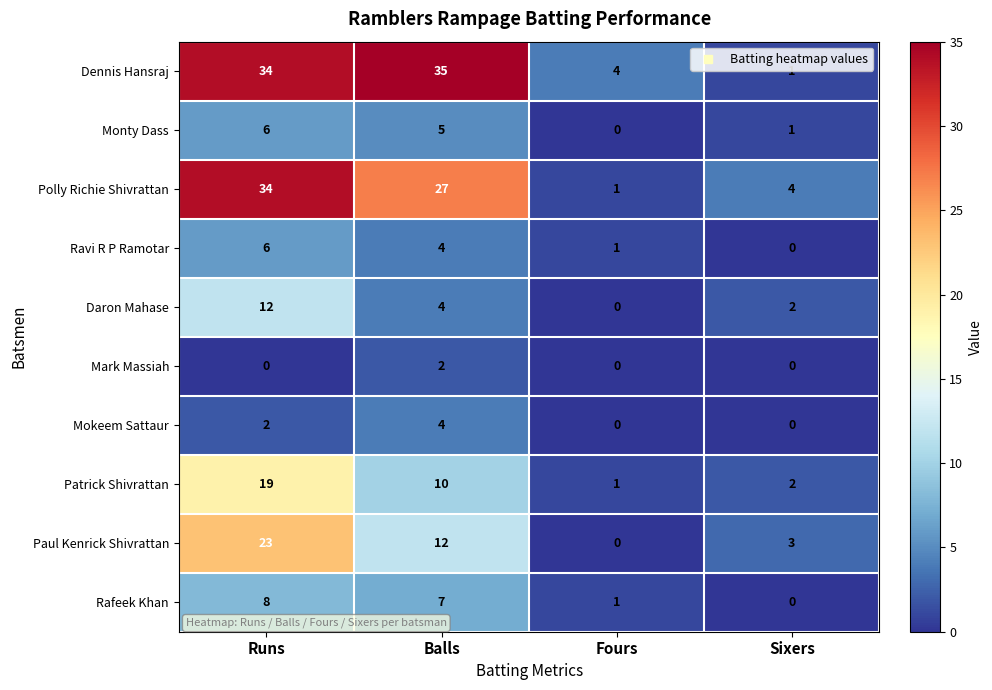

How many data points does each series have?

4